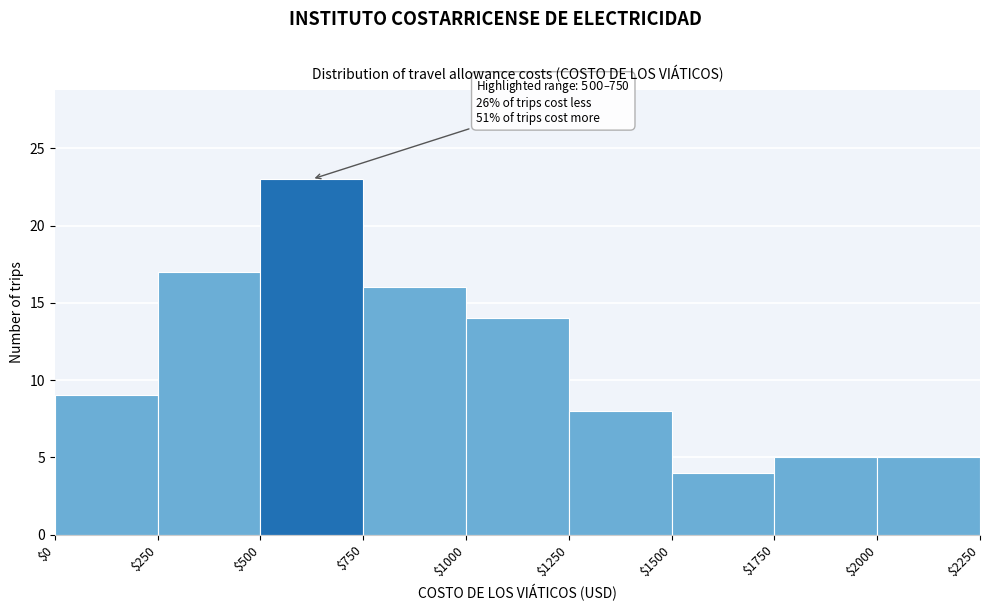

Over which range of the x-axis is the bar tallest?

$500 to $750